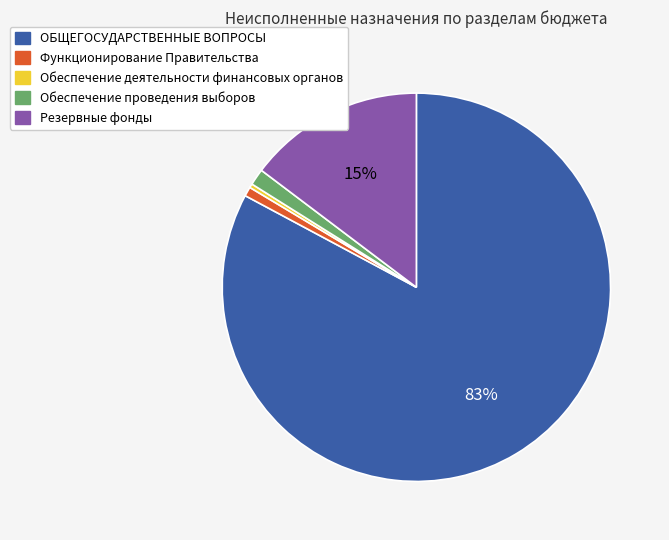

Between ОБЩЕГОСУДАРСТВЕННЫЕ ВОПРОСЫ and Обеспечение деятельности финансовых органов, which is larger?

ОБЩЕГОСУДАРСТВЕННЫЕ ВОПРОСЫ